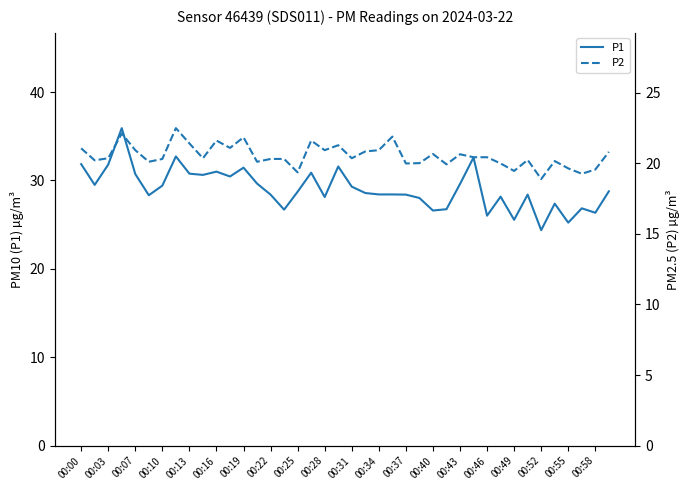

What is the greatest value displayed?

35.9